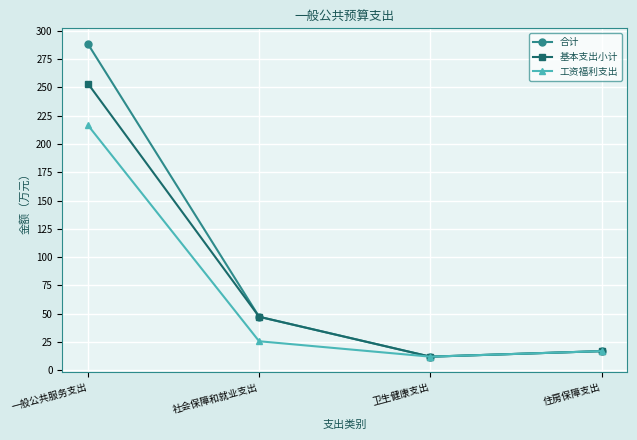

Does the chart have visible grid lines?

Yes